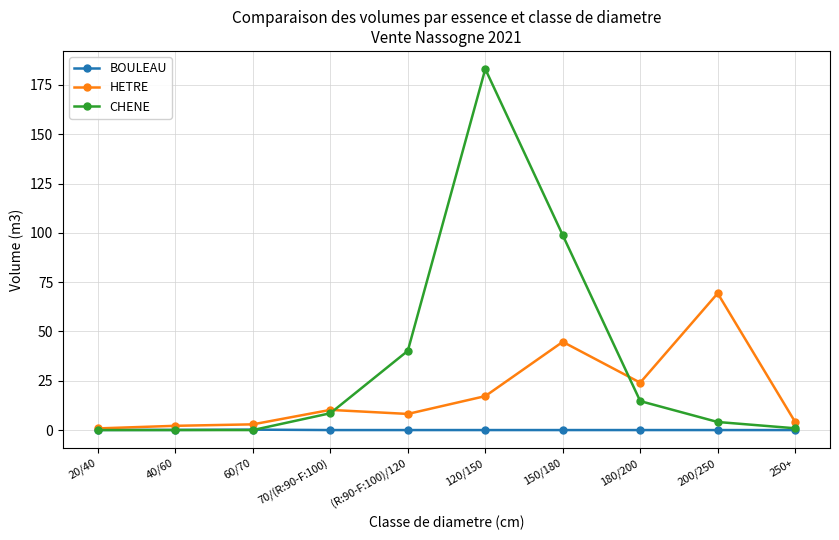

True or false: HETRE has a value of 24.0 at 180/200.

True